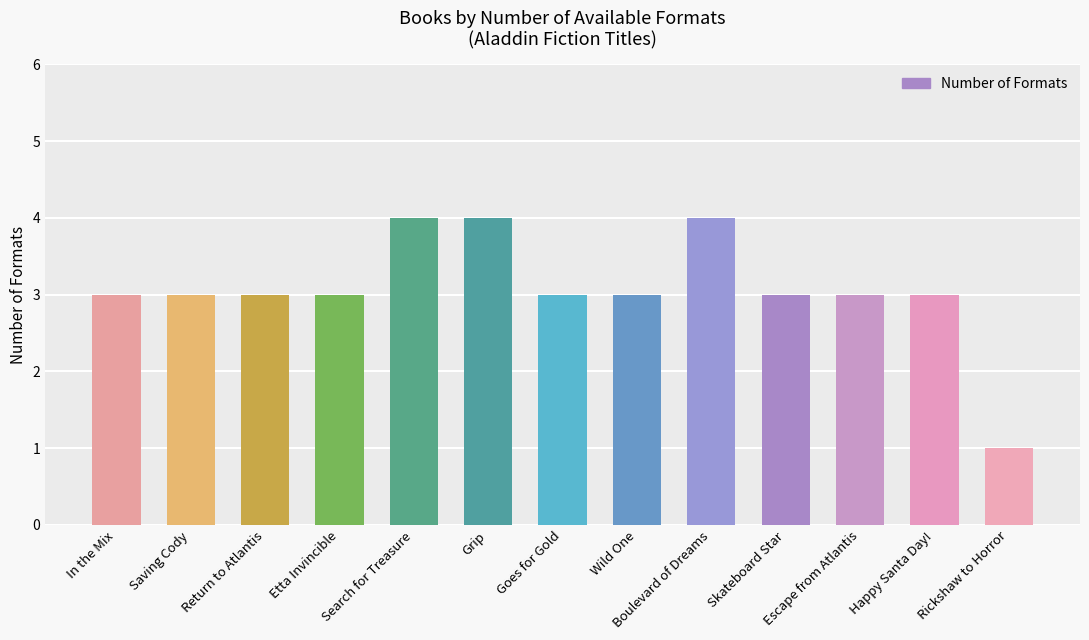

True or false: the data shows 2 at Grip.

False